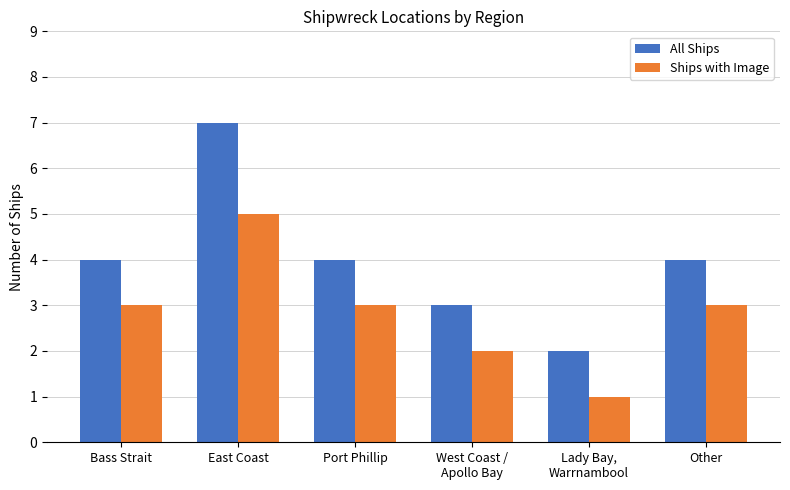

Reading left to right, extract all data points from this chart.

All Ships: 4	7	4	3	2	4
Ships with Image: 3	5	3	2	1	3